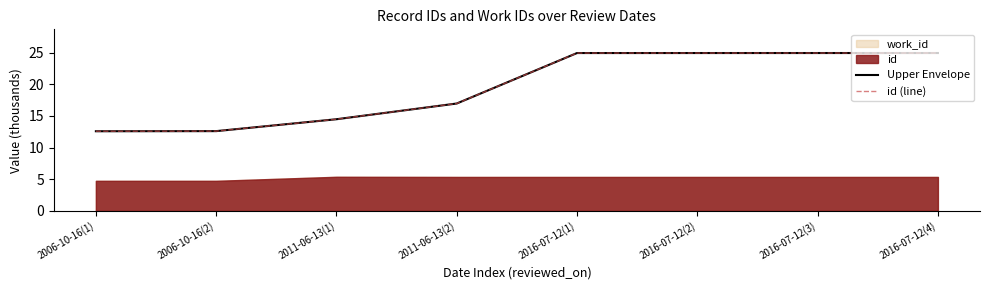

Is the value of Upper Envelope at 2016-07-12(1) greater than the value of id (line) at 2016-07-12(4)?

No